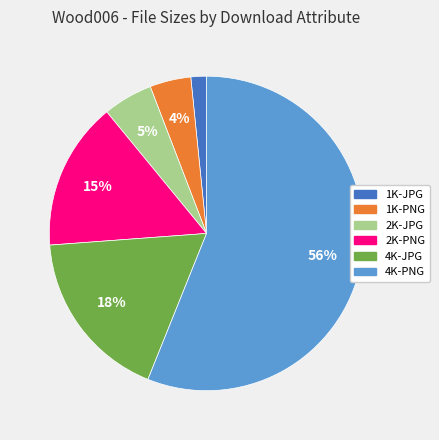

What is the majority slice?

4K-PNG